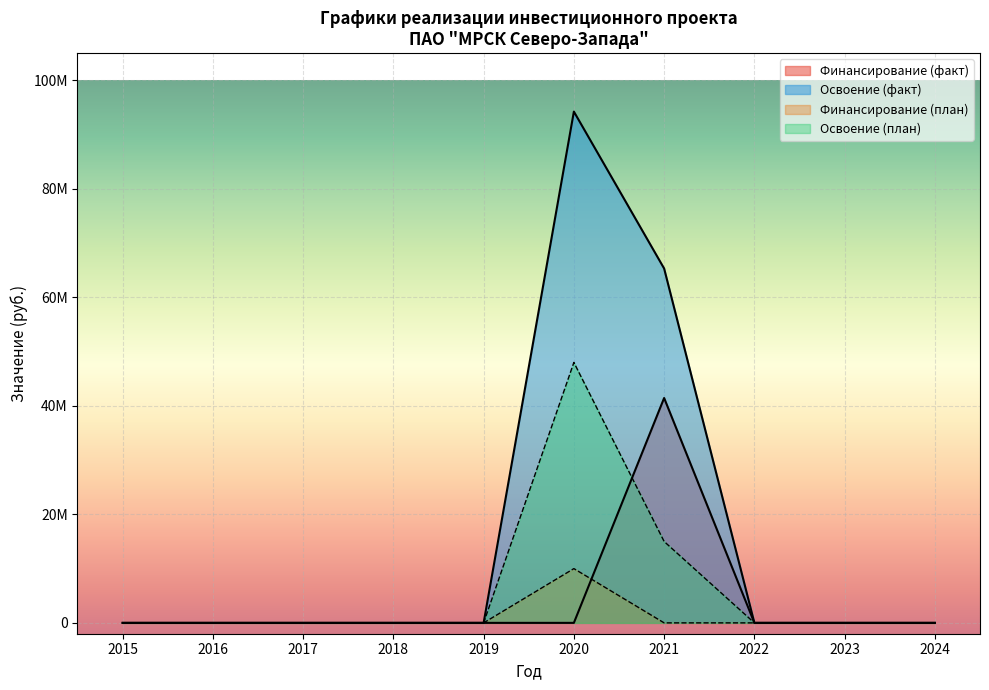

Count the number of data series in this chart.

4